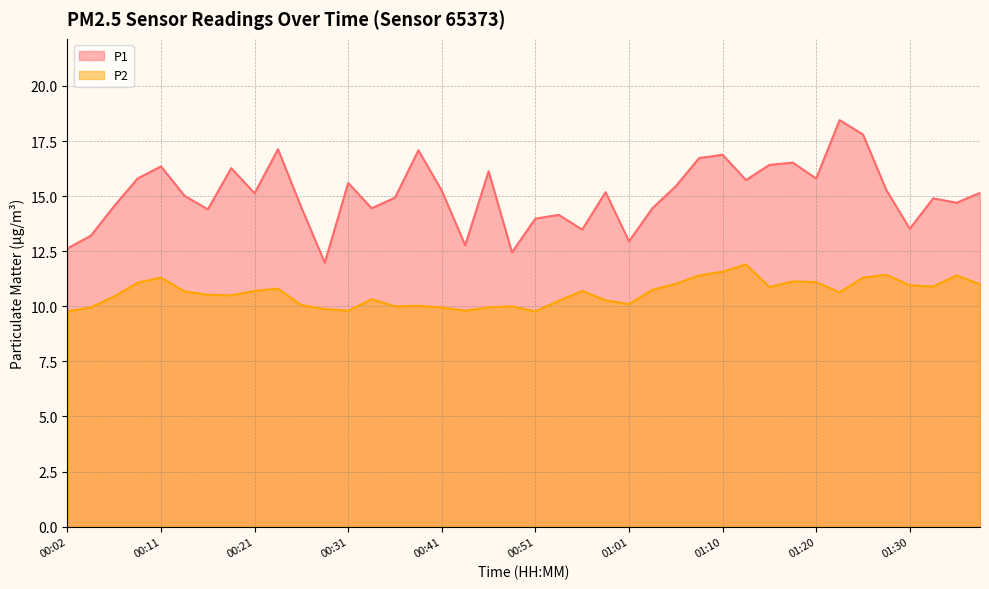

What is the label of the 26th point from the left?

01:03